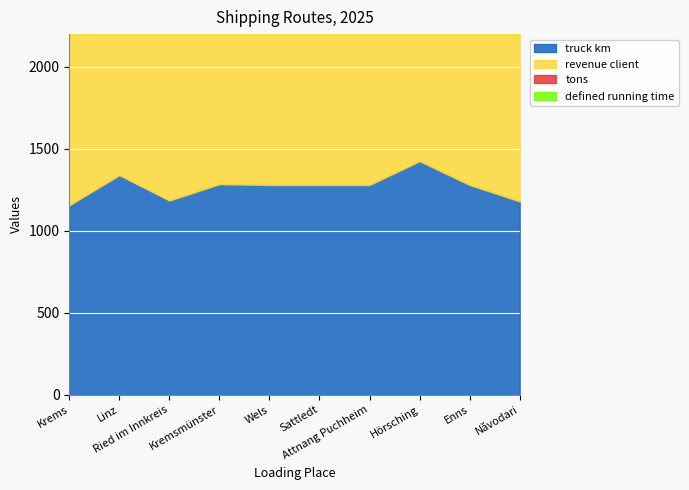

Does the chart display data point markers on the line(s)?

No